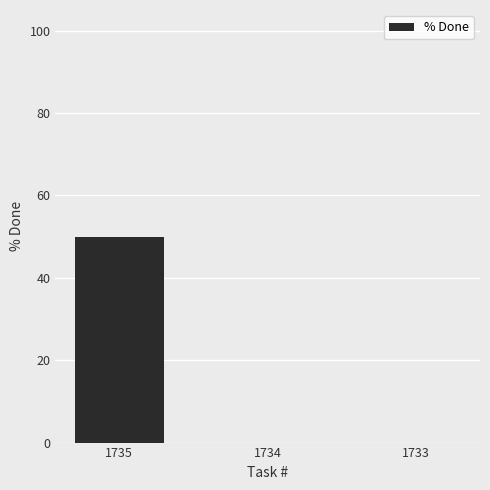

What is the change in value from 1735 to 1733?

-50